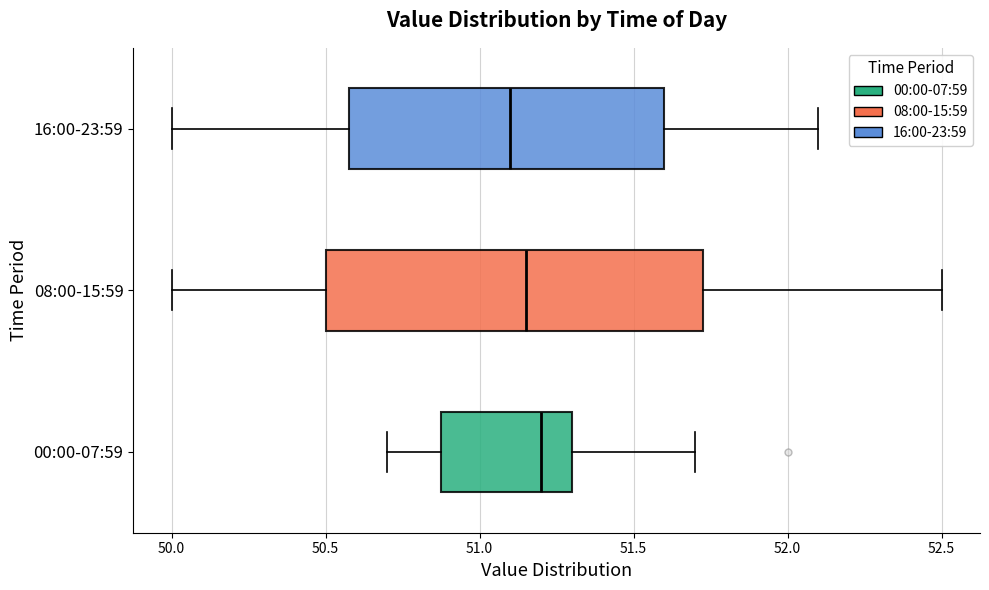

Which box has the furthest to the left median line?

16:00-23:59